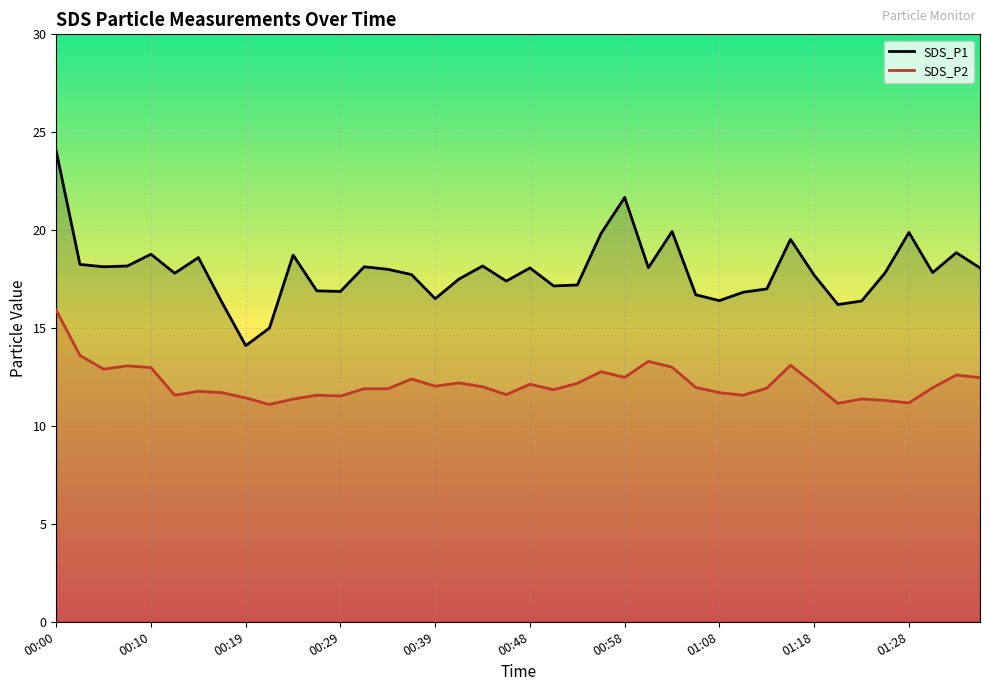

What is the label of the 29th point from the right?

00:26